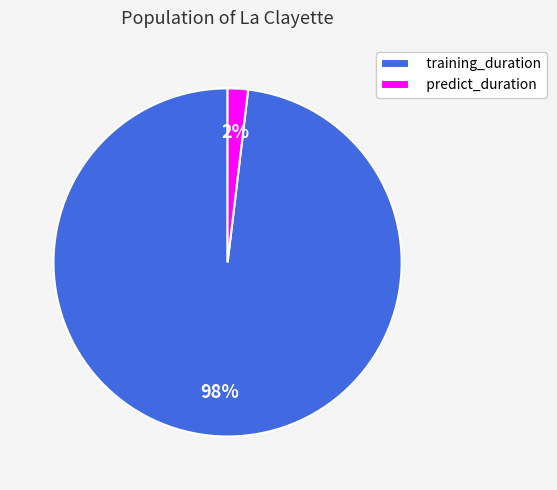

Rank the categories by value from lowest to highest.

predict_duration, training_duration